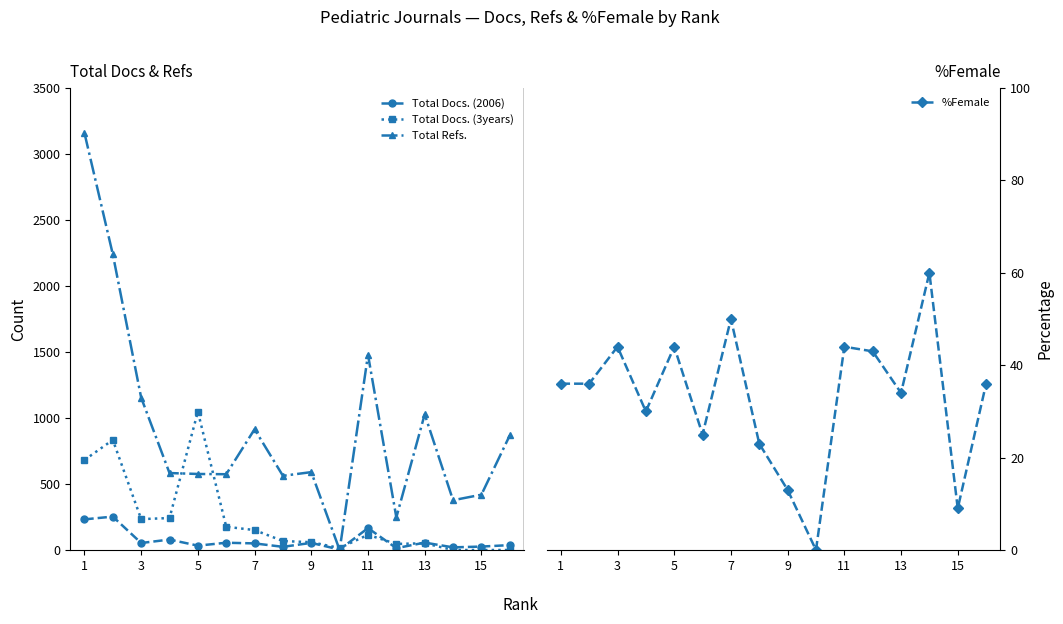

True or false: Total Refs. and %Female intersect in this chart.

False